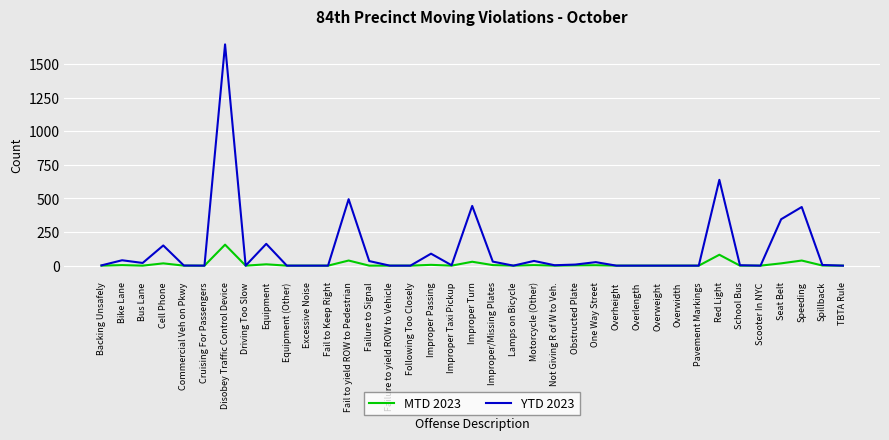

How many lines are shown in the chart?

2